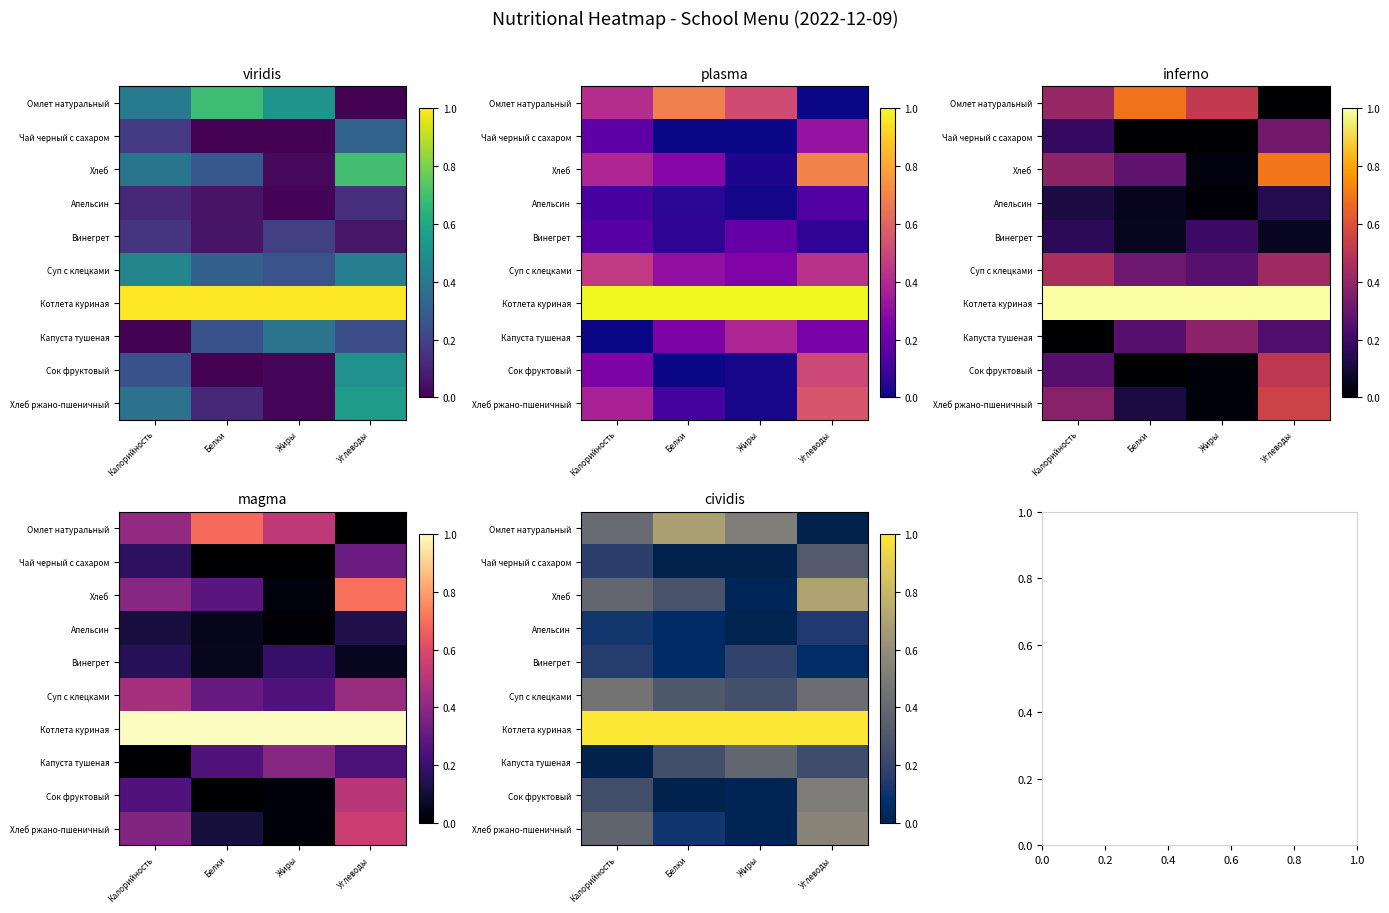

Is the value of Чай черный с сахаром at Белки greater than the value of Хлеб ржано-пшеничный at Калорийность?

No